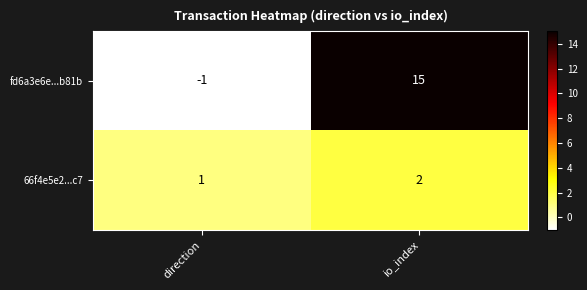

What is the total value across all series at io_index?

17